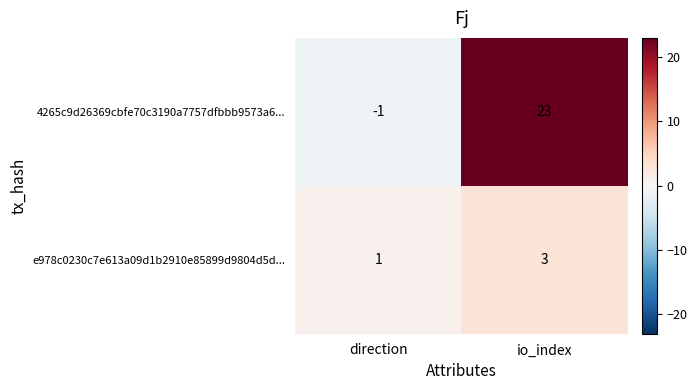

True or false: 4265c9d26369cbfe70c3190a7757dfbbb9573a6... has a value of -1 at direction.

True